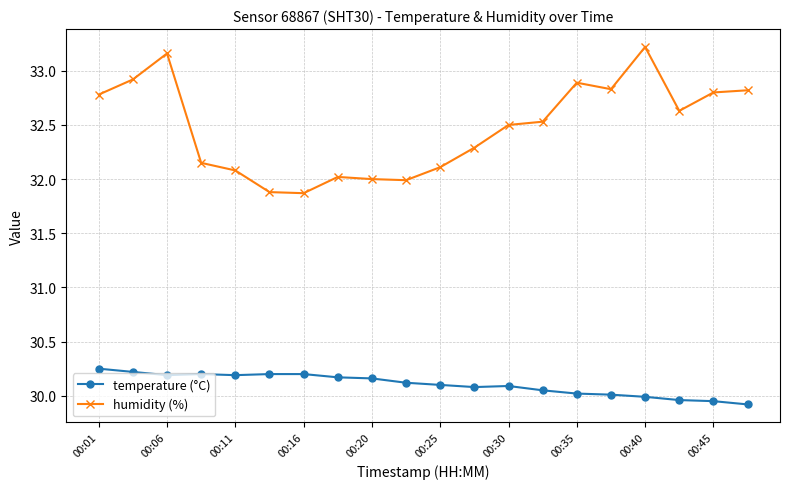

True or false: humidity (%) and temperature (°C) cross at least once.

False